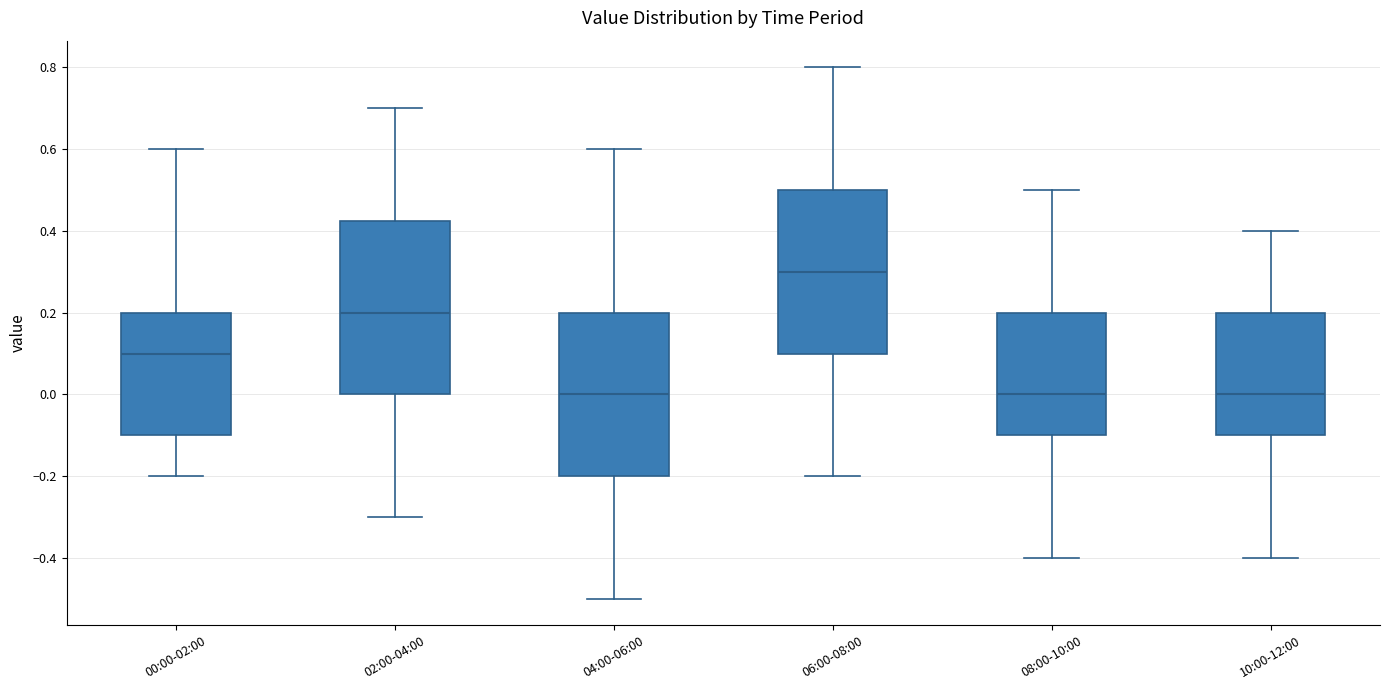

Which box's median line is the highest?

06:00-08:00